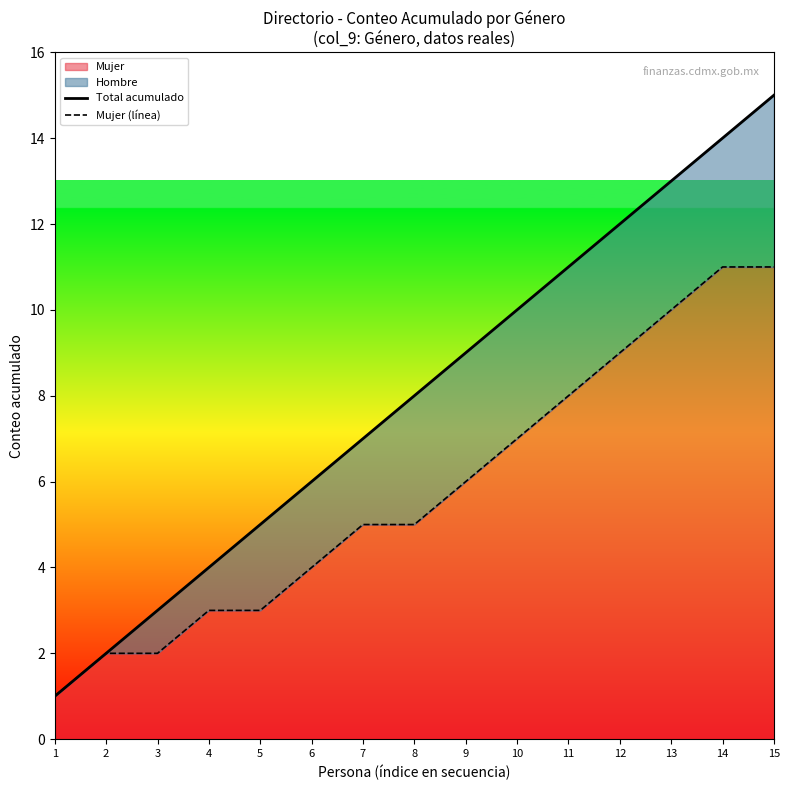

Which series has the largest range (max minus min)?

Total acumulado